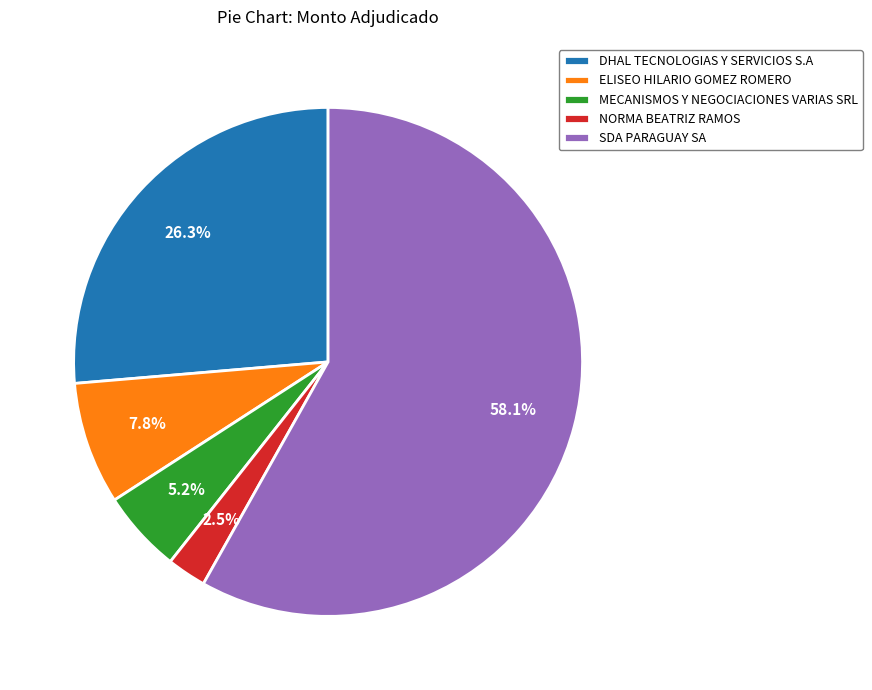

Which has a higher value, ELISEO HILARIO GOMEZ ROMERO or DHAL TECNOLOGIAS Y SERVICIOS S.A?

DHAL TECNOLOGIAS Y SERVICIOS S.A